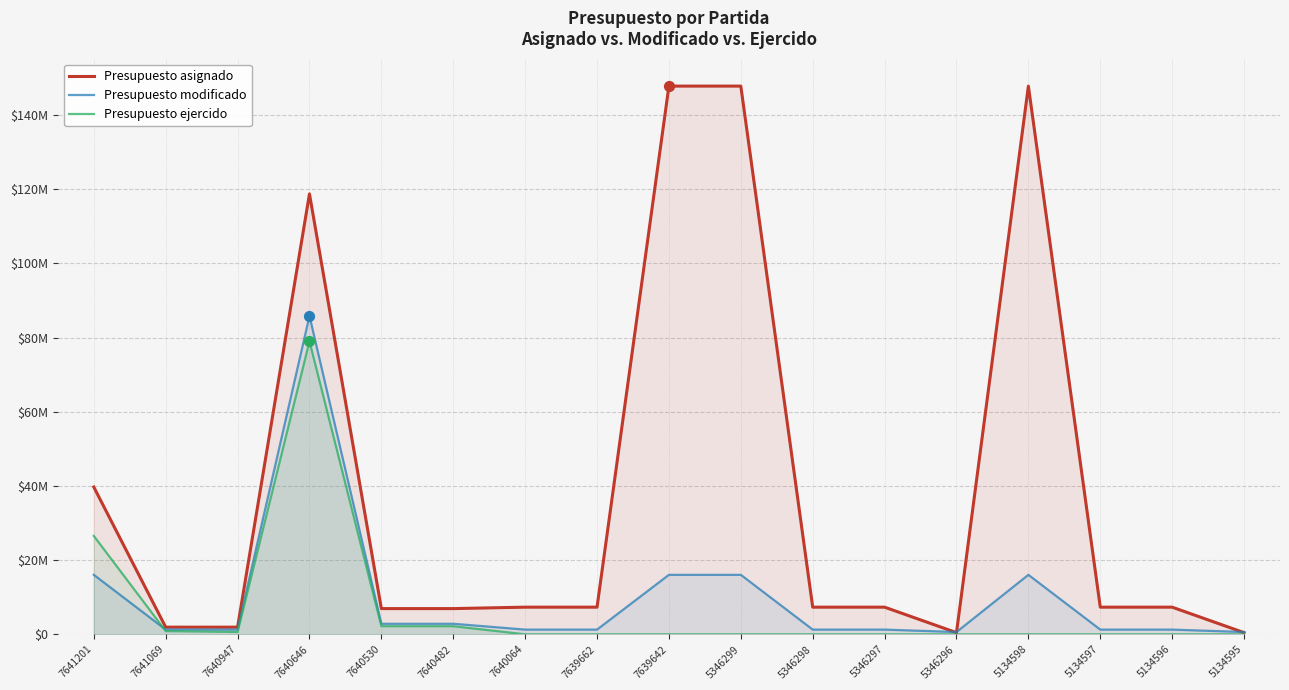

At which category is the sum across all series the highest?

7640646